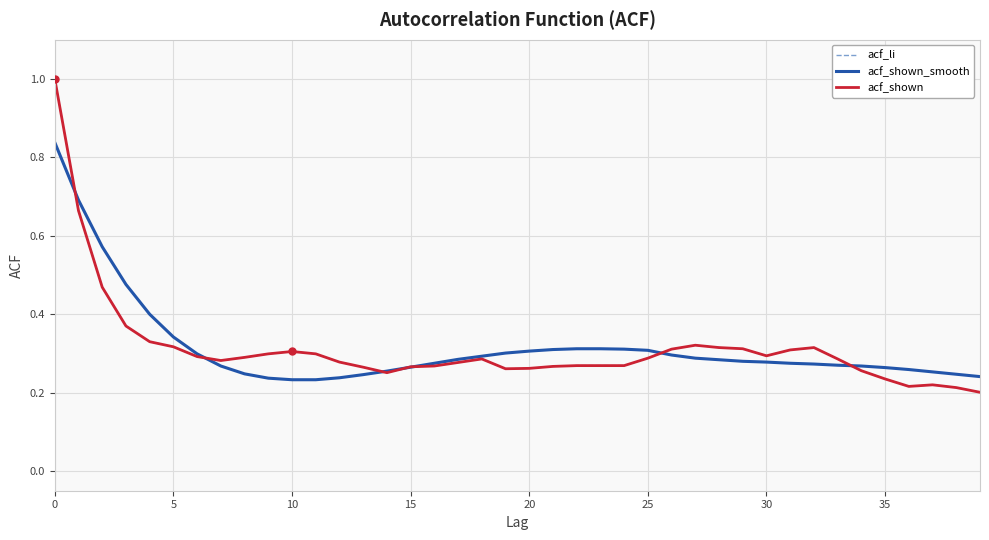

Does the chart display data point markers on the line(s)?

No